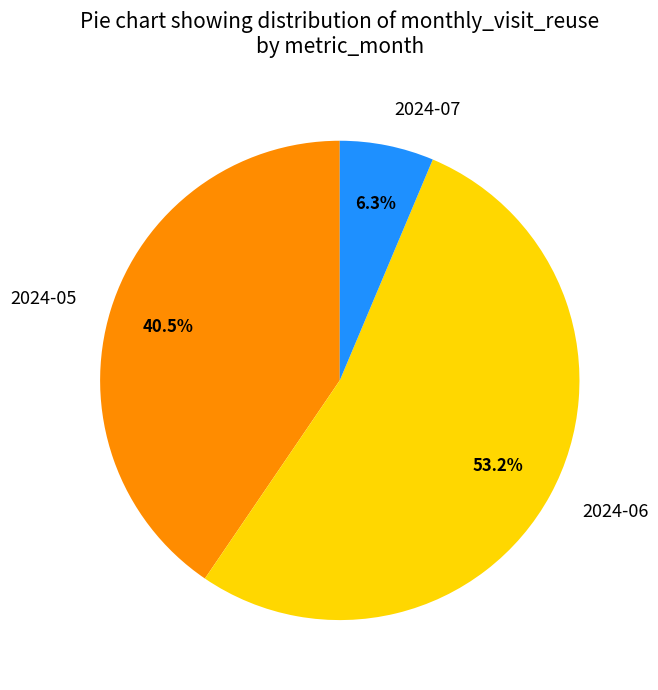

To the nearest percent, what is the average slice percentage?

33%